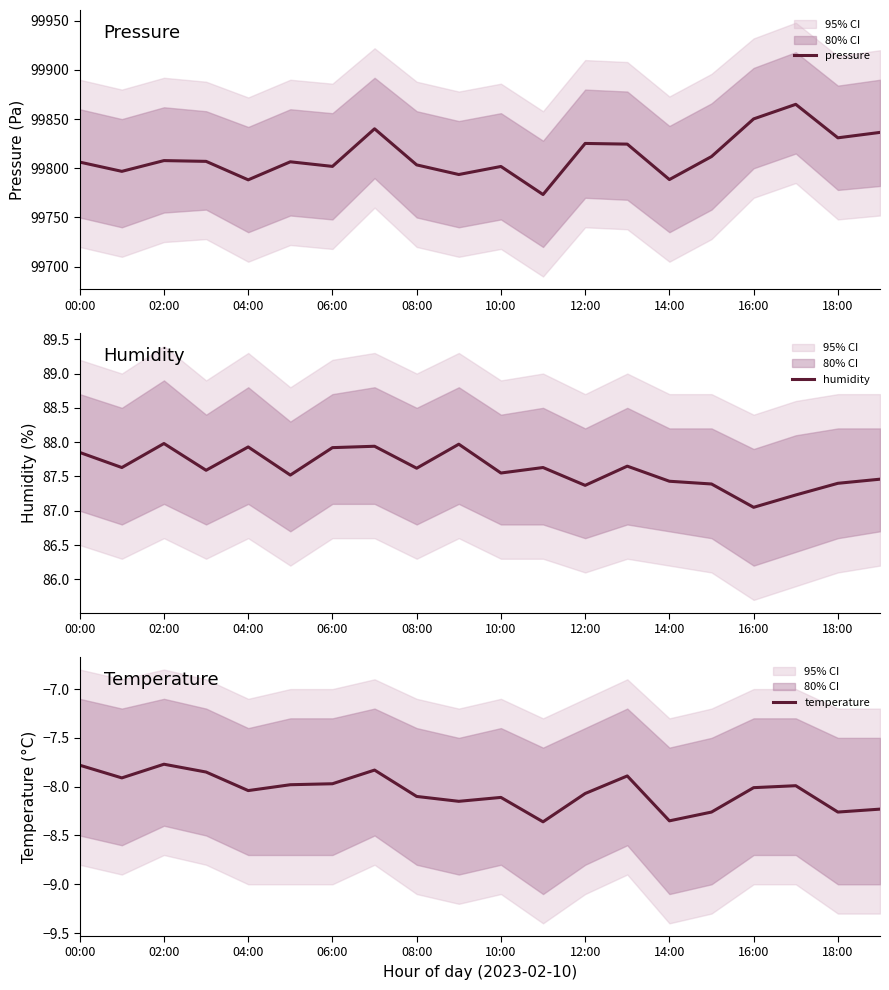

What is the value of the pressure point at the 3rd from the left?

99807.8